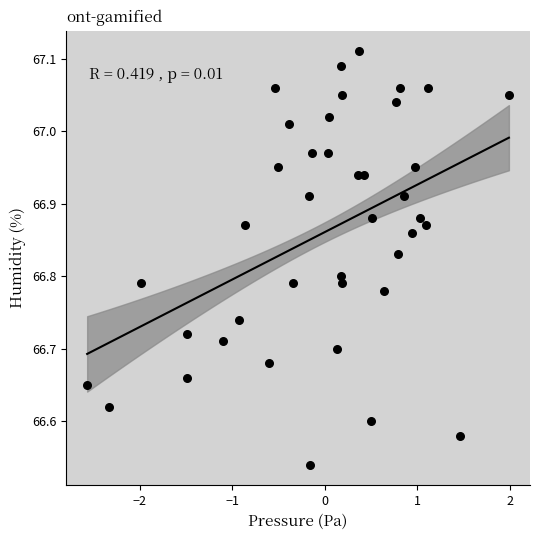

What is the range of Y values (max minus min)?

0.6